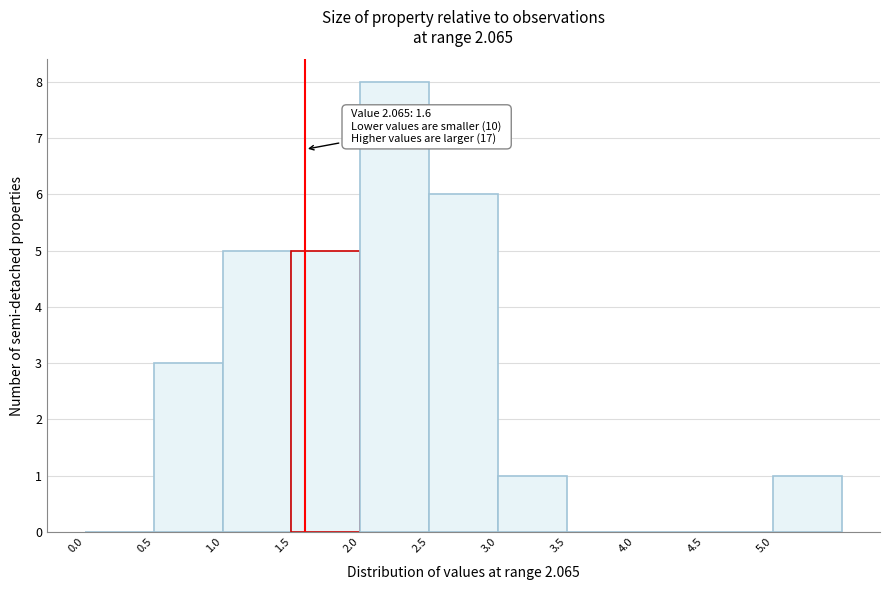

Which range on the x-axis has the tallest bar?

2.0 to 2.5